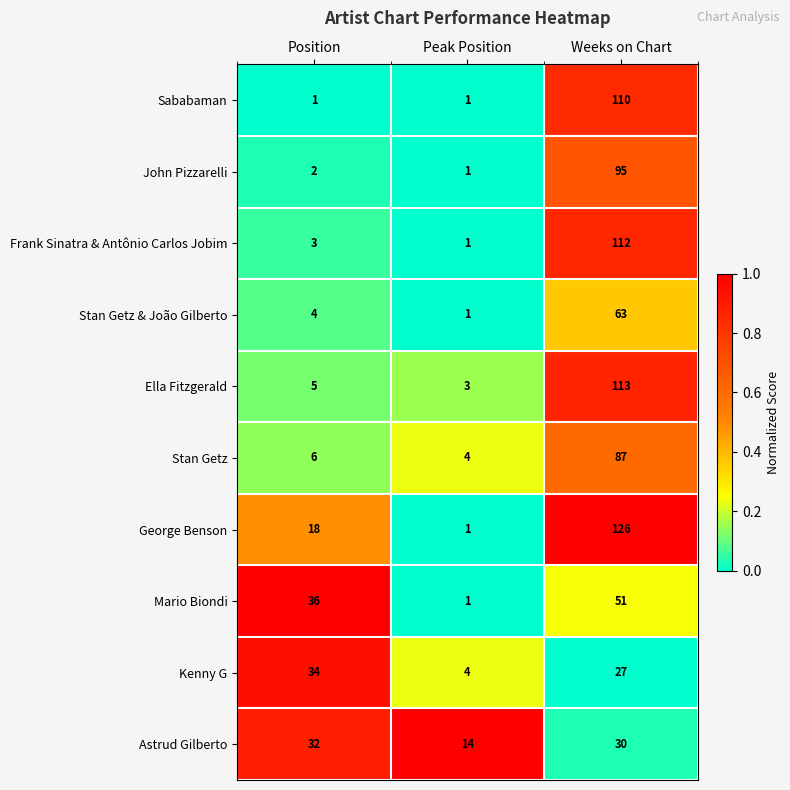

What is the difference between the maximum and second lowest values in the Stan Getz & João Gilberto series?

59